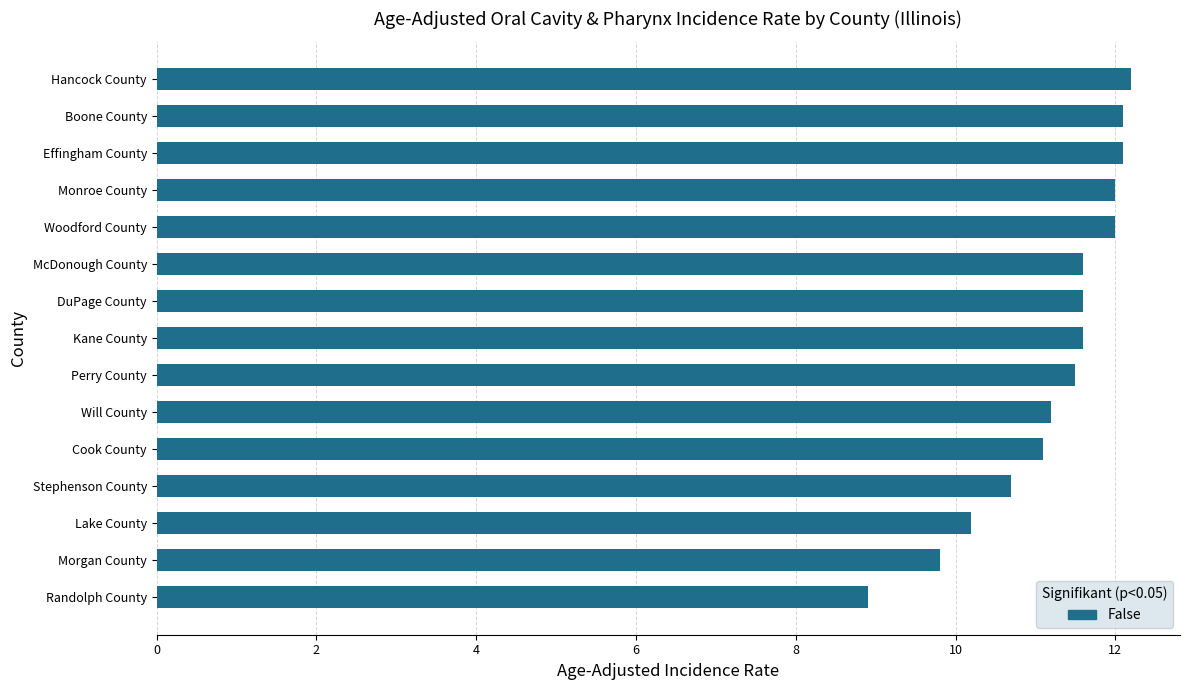

How many bars are there in total?

15